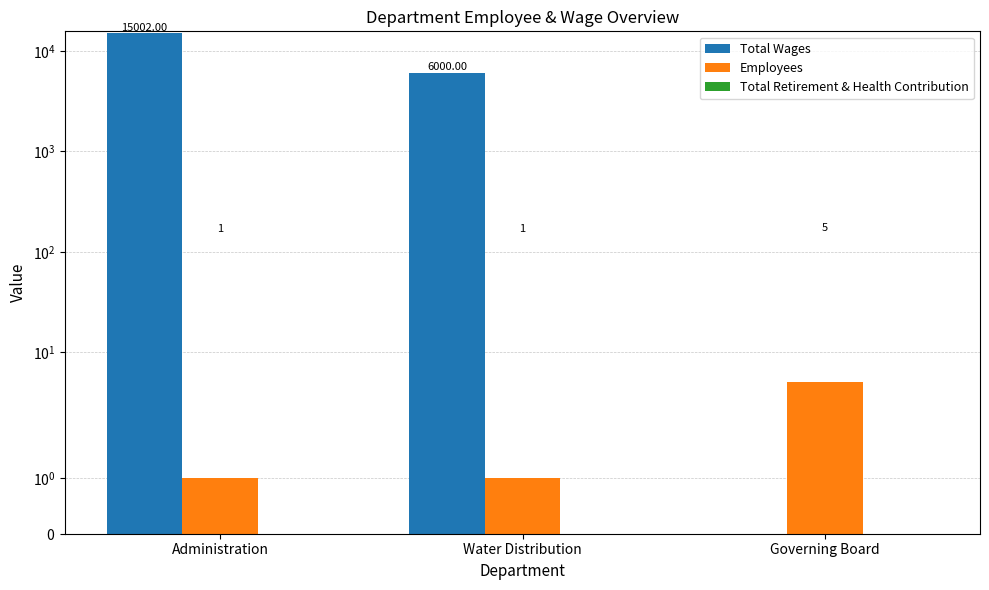

Between Administration and Water Distribution, which series saw the biggest shift?

Total Wages